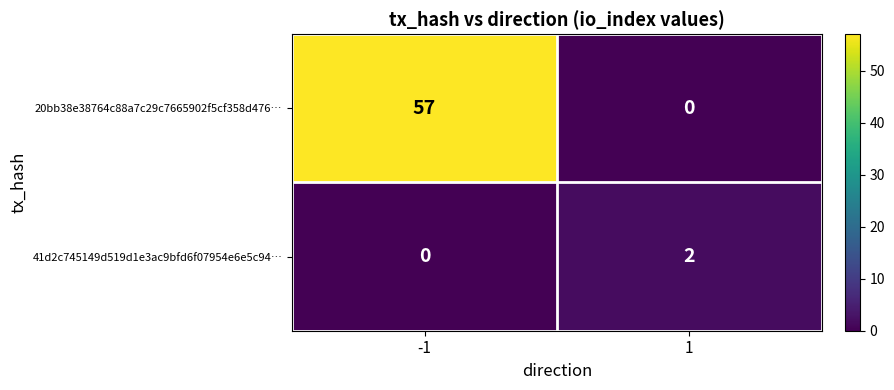

Which series has the widest spread of values?

20bb38e38764c88a7c29c7665902f5cf358d476…